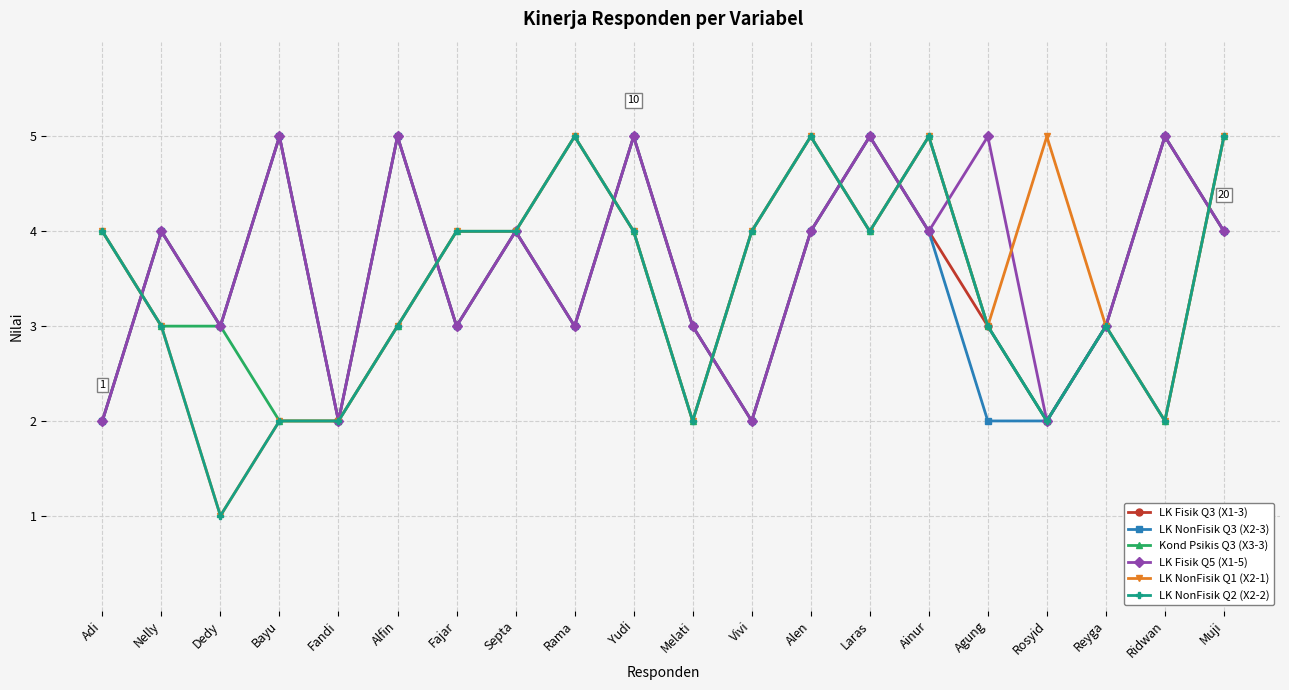

Is this an area chart (filled region under the line)?

No